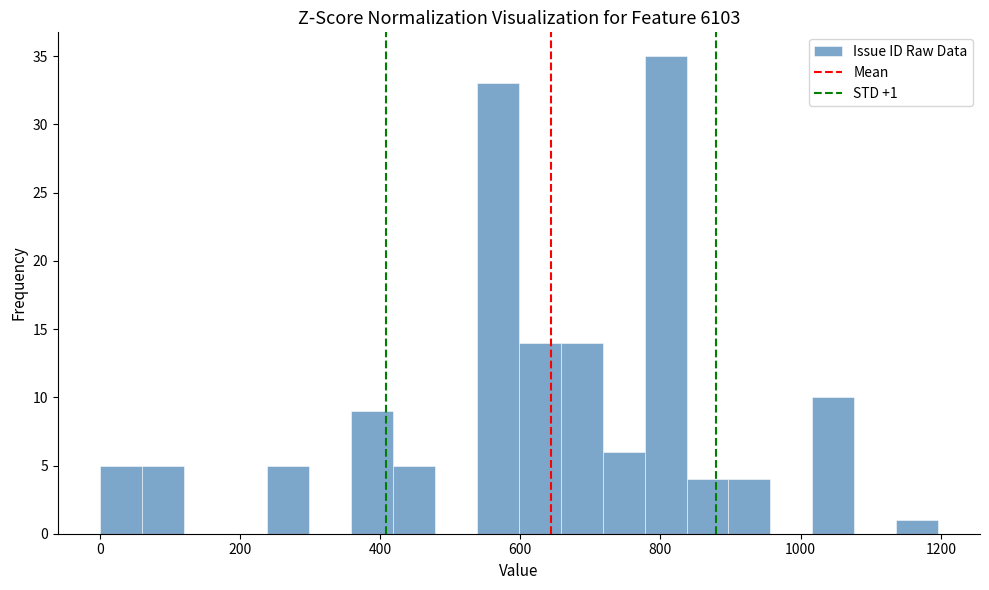

Around what value on the x-axis is the tallest bar? Give the approximate position of its centre, as read against the axis.

800